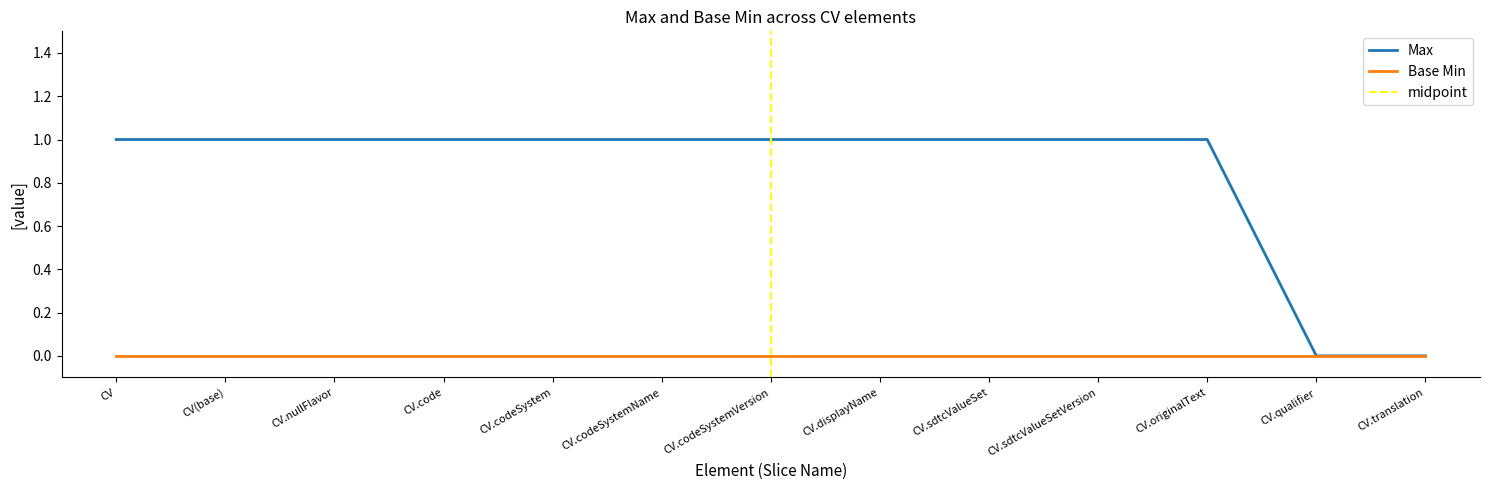

What value does the data have at CV.originalText?

1